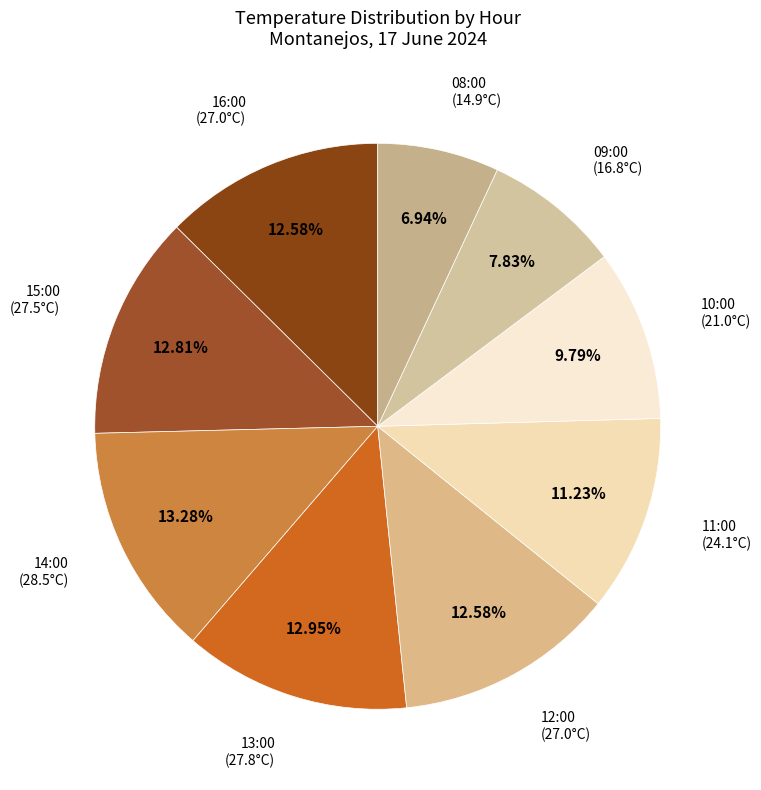

Is there a majority slice in this chart?

No